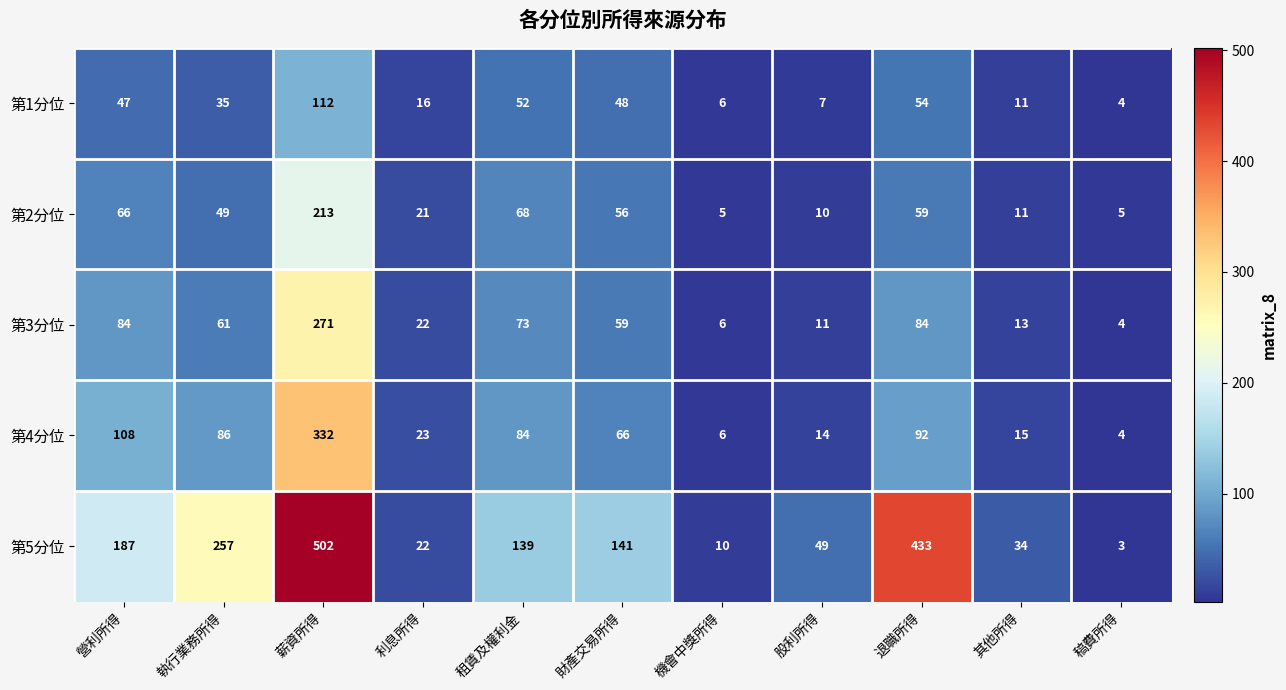

At which label is 第4分位 closest to 168?

營利所得